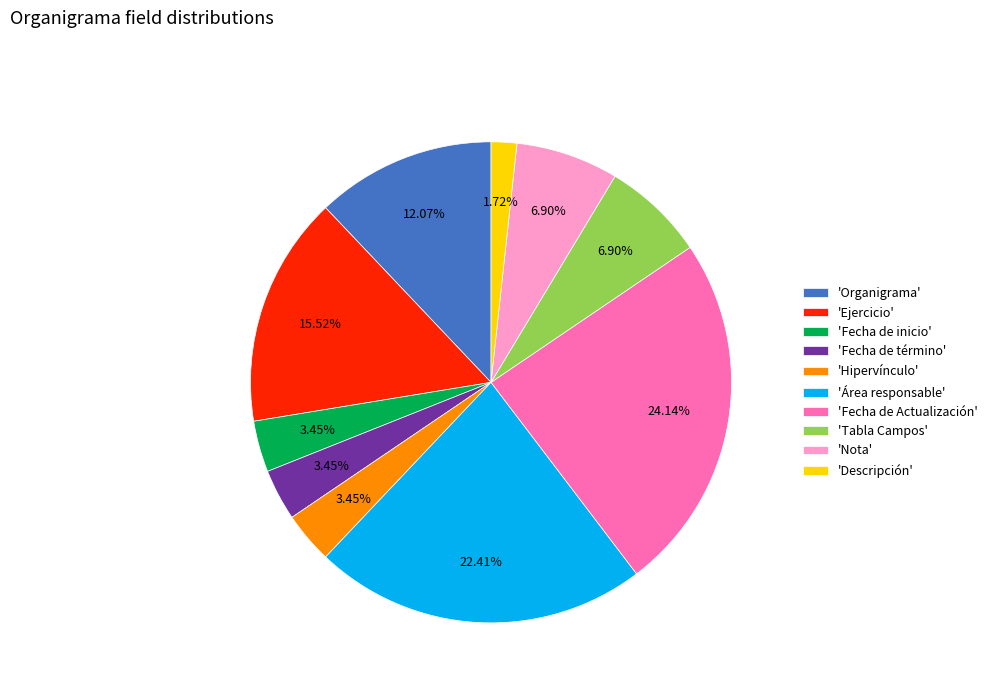

Is the sum of 'Nota' and 'Área responsable' greater than half?

No